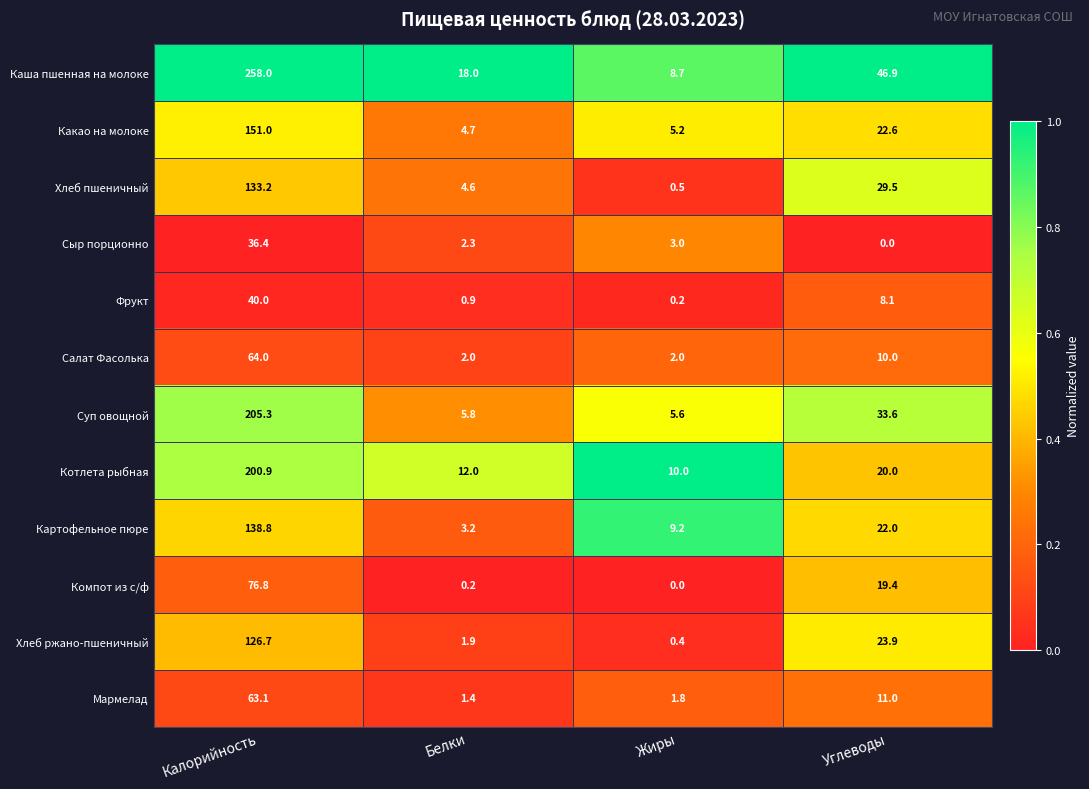

What is the minimum value for Котлета рыбная?

10.0